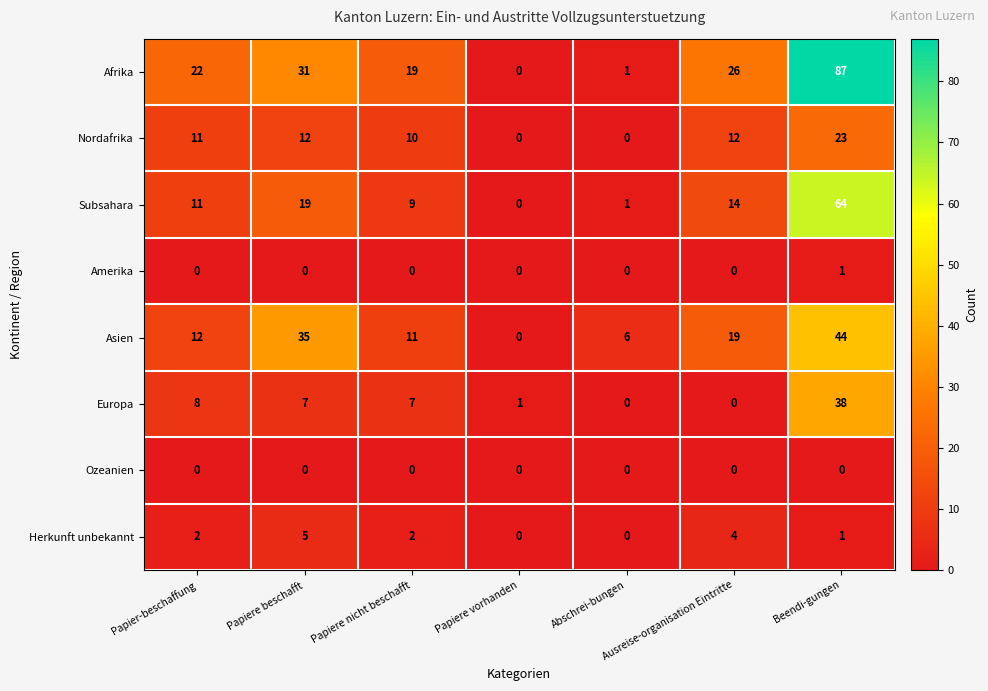

Rank the series by their maximum value, from highest to lowest.

Afrika, Subsahara, Asien, Europa, Nordafrika, Herkunft unbekannt, Amerika, Ozeanien